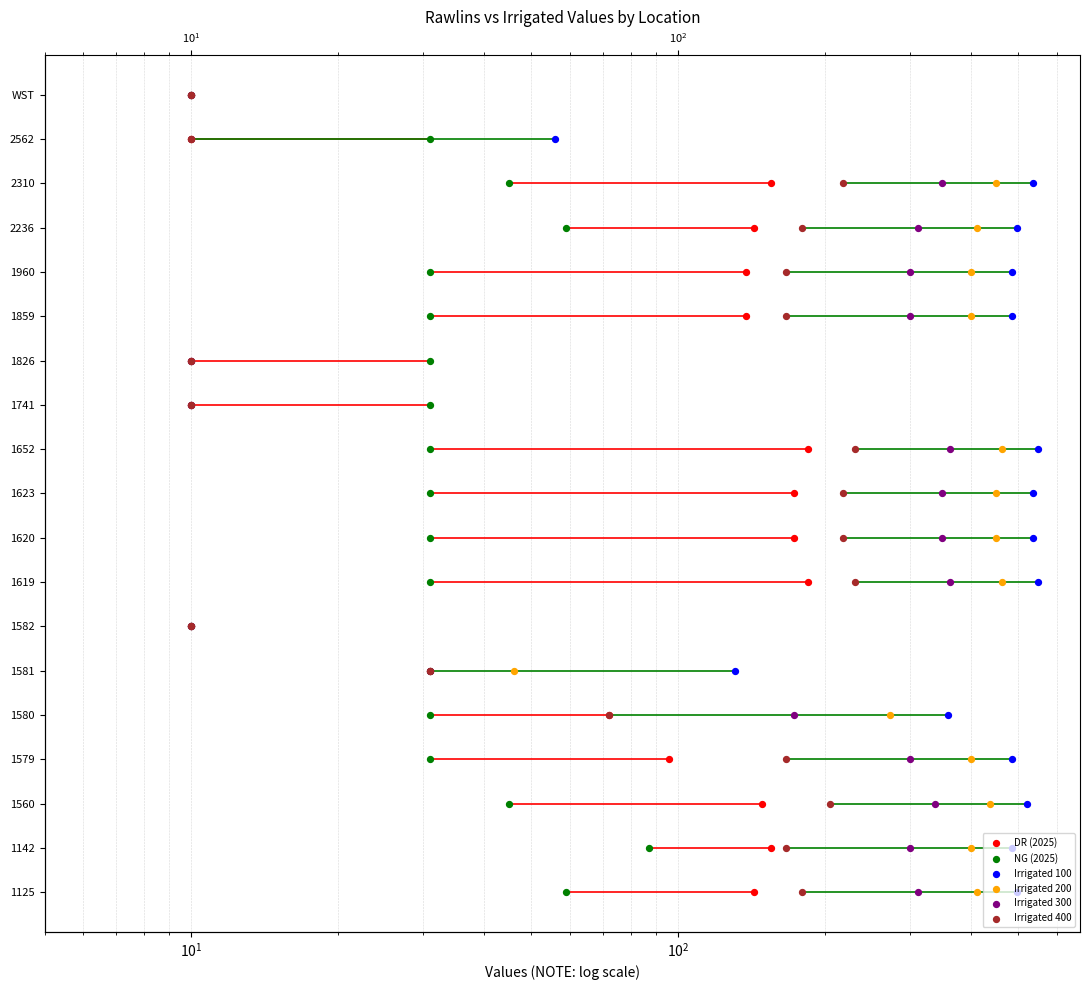

Is the value of Irrigated 400 at 17 greater than the value of DR (2025) at 6?

Yes